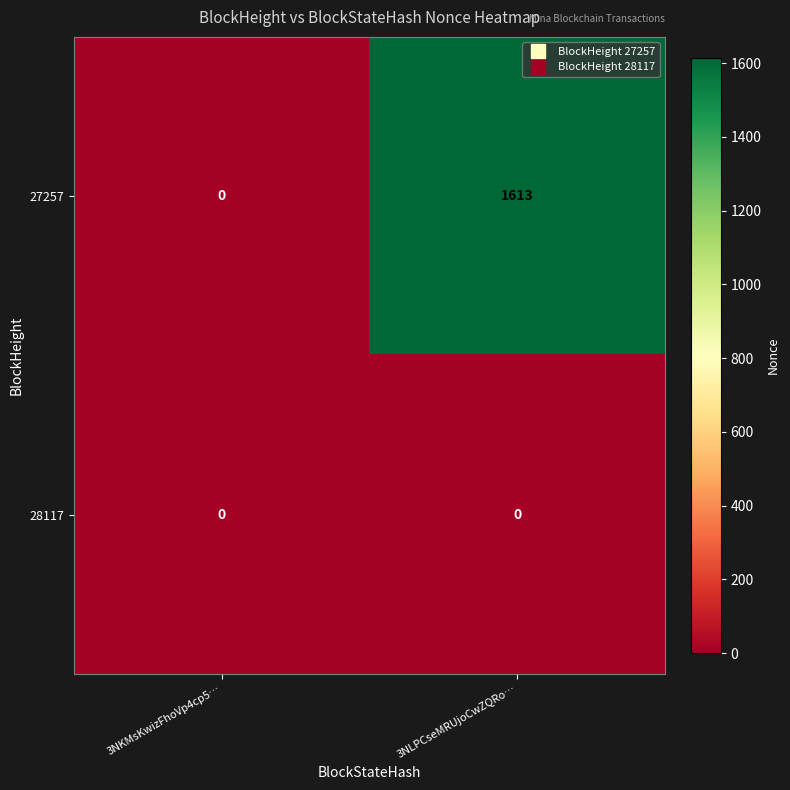

Is it true that 27257 equals 2804 at 3NLPCseMRUjoCwZQRo…?

False